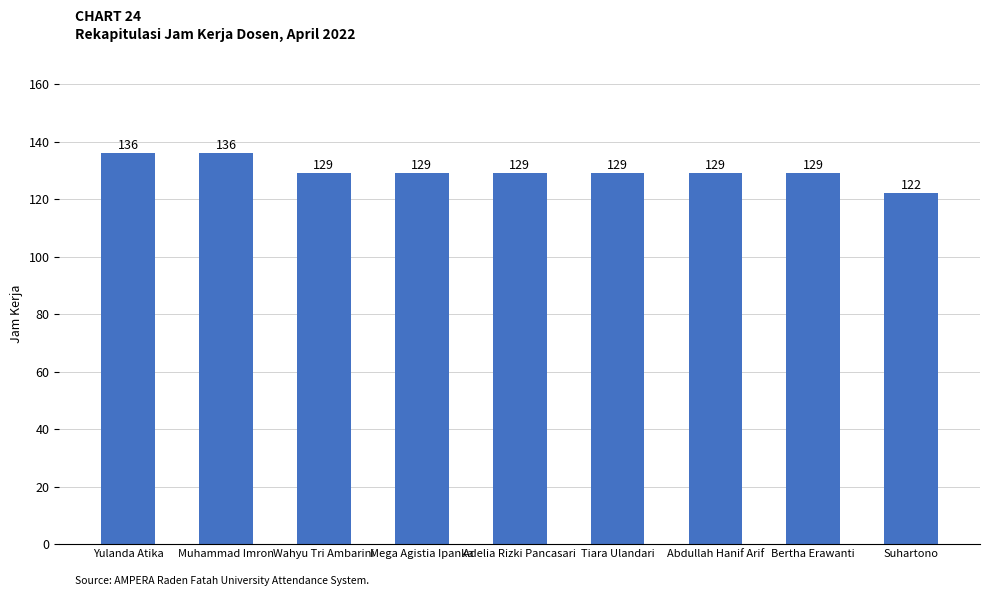

What is the label of the 4th bar from the right?

Tiara Ulandari